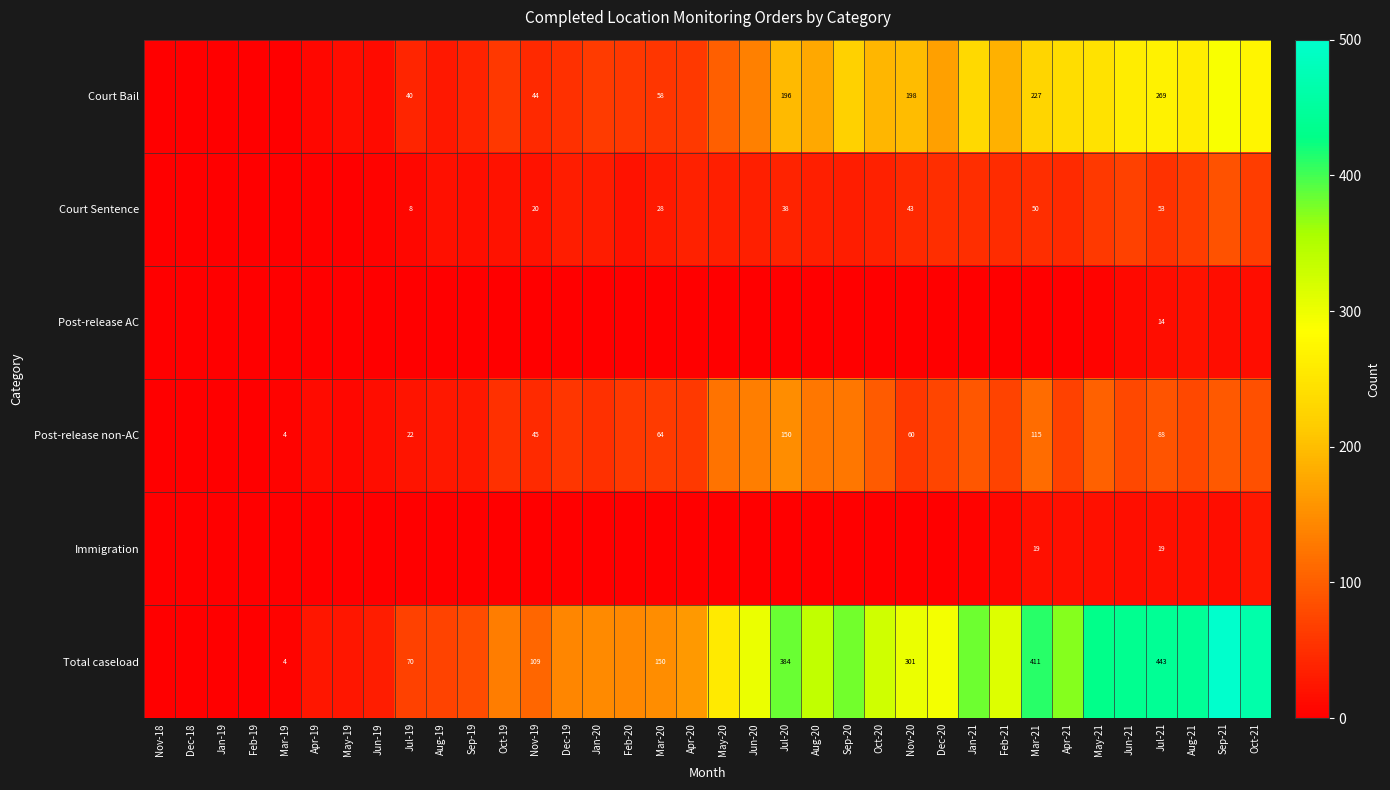

What is the difference between the Total caseload values at Jul-21 and Apr-21?

71